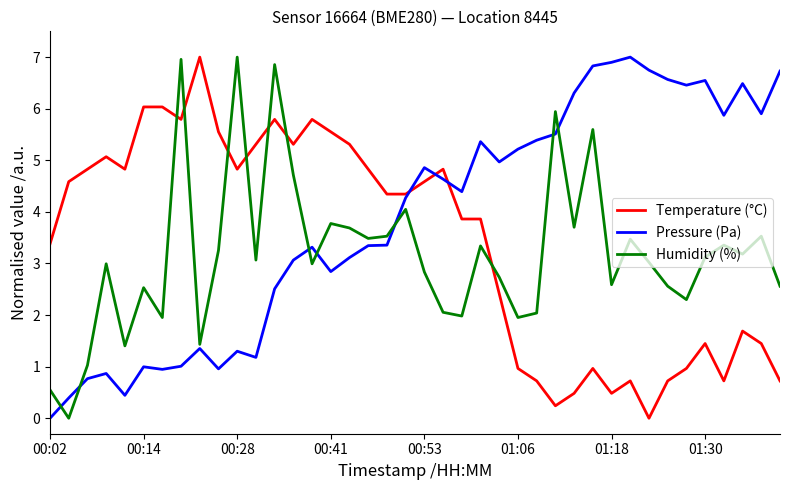

What is the highest value of the Temperature (°C) series?

7.0